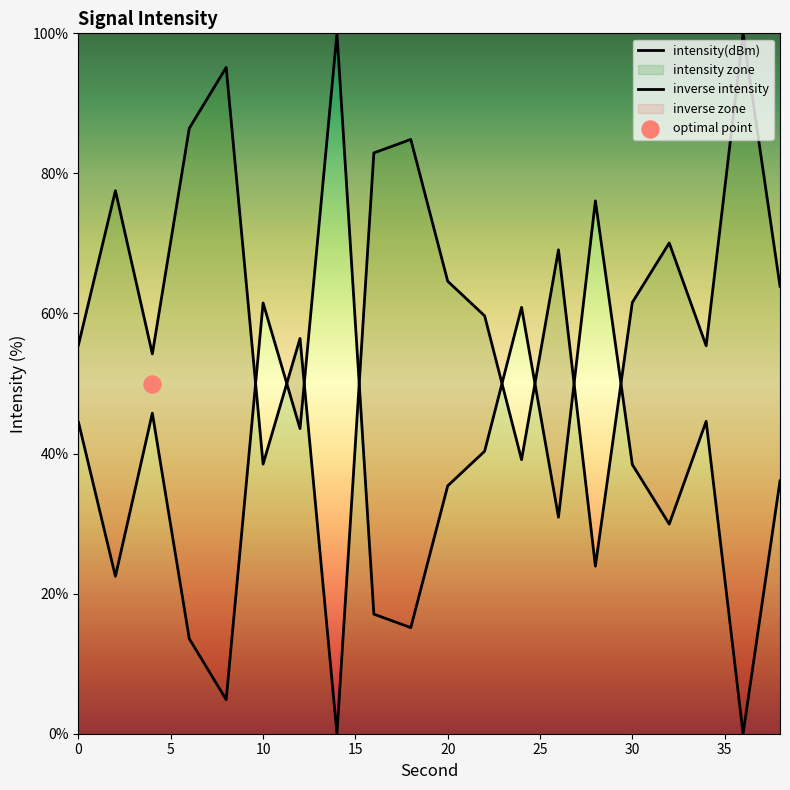

What is the change in value from 16 to 34?

-27.5